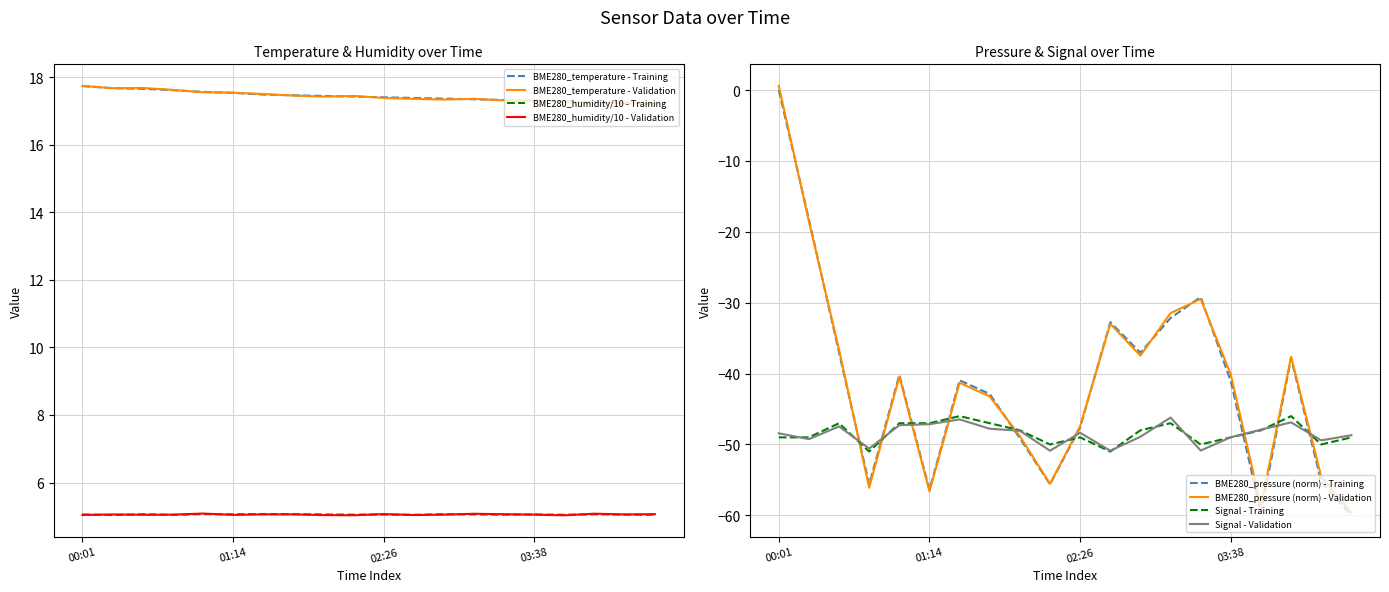

Reading right to left, list all the values displayed in this chart.

BME280_temperature: 17.2	17.2	17.3	17.3	17.3	17.3	17.3	17.4	17.4	17.4	17.4	17.4	17.5	17.5	17.5	17.6	17.6	17.6	17.7	17.7
BME280_humidity: 5.0	5.1	5.1	5.0	5.1	5.0	5.1	5.1	5.0	5.1	5.0	5.1	5.1	5.1	5.1	5.1	5.0	5.1	5.0	5.1
Signal: -49.0	-50.0	-46.0	-48.0	-49.0	-50.0	-47.0	-48.0	-51.0	-49.0	-50.0	-48.0	-47.0	-46.0	-47.0	-47.0	-51.0	-47.0	-49.0	-49.0
BME280_pressure_norm: -60.0	-55.3	-37.8	-59.6	-41.1	-29.2	-32.2	-37.0	-32.8	-47.6	-55.6	-49.1	-42.9	-40.9	-56.4	-40.2	-55.6	-37.0	-18.2	0.0